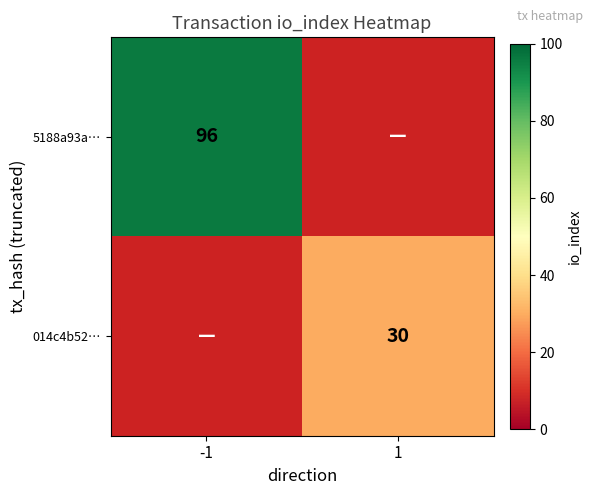

Is it true that 014c4b52… equals 30 at 1?

True